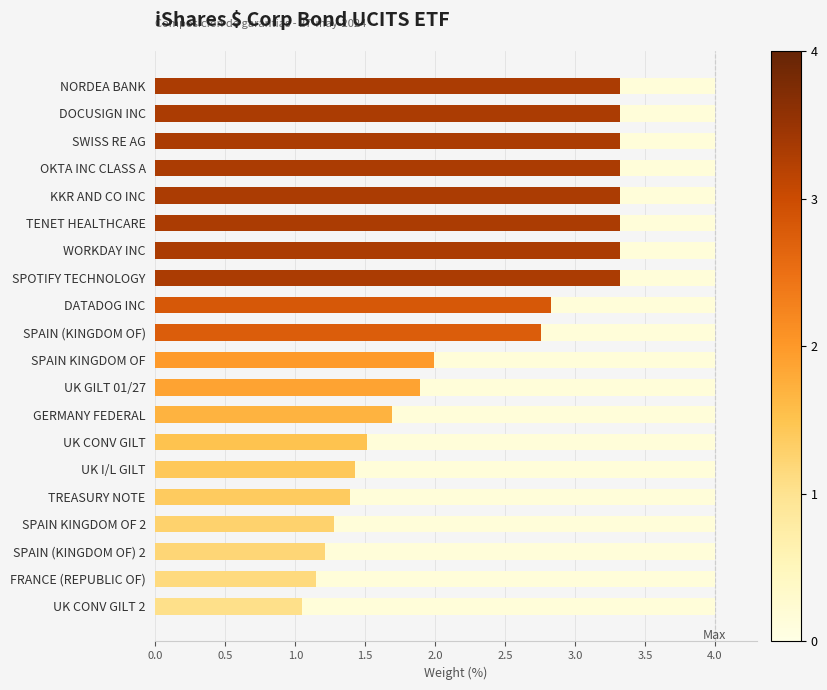

The chart shows a value of 1.5 at UK CONV GILT. True or false?

True